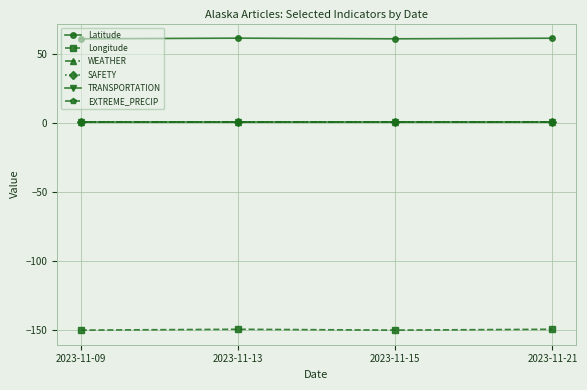

Is the value of Longitude at 2023-11-21 greater than the value of EXTREME_PRECIP at 2023-11-13?

No